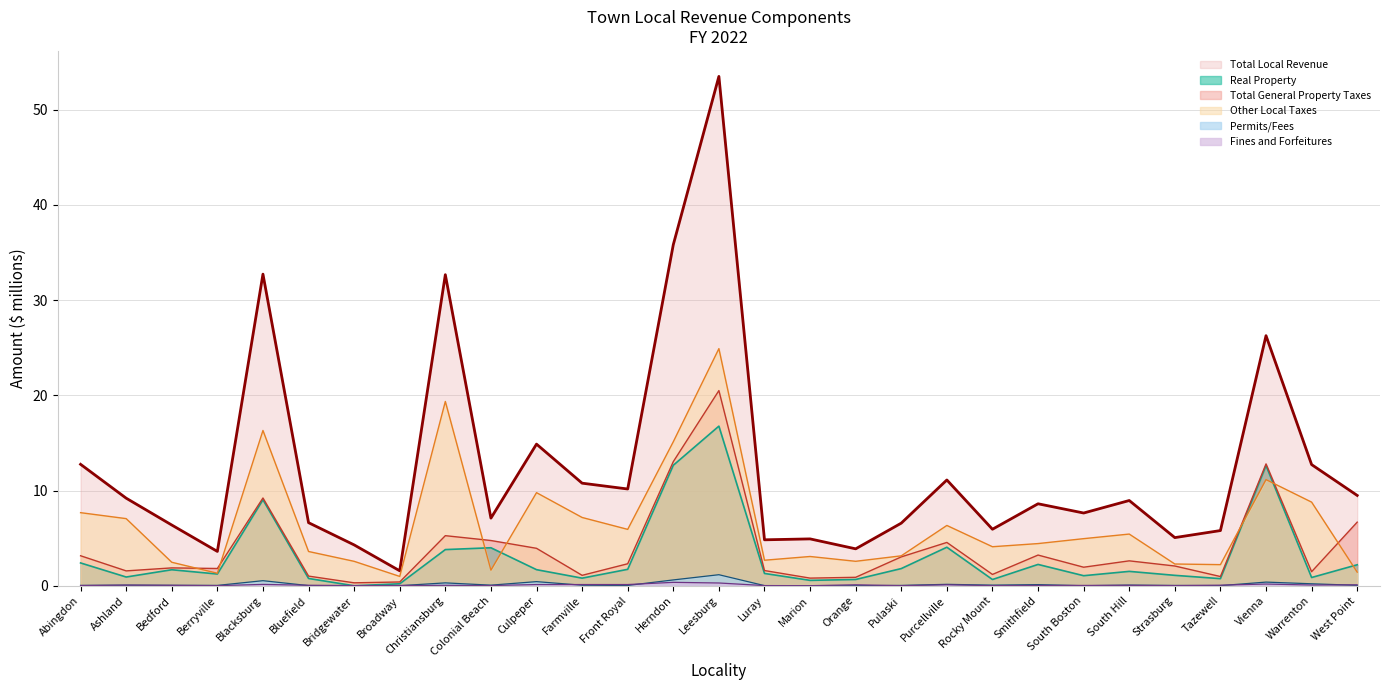

Between Blacksburg and Tazewell, which series saw the biggest shift?

Total Local Revenue